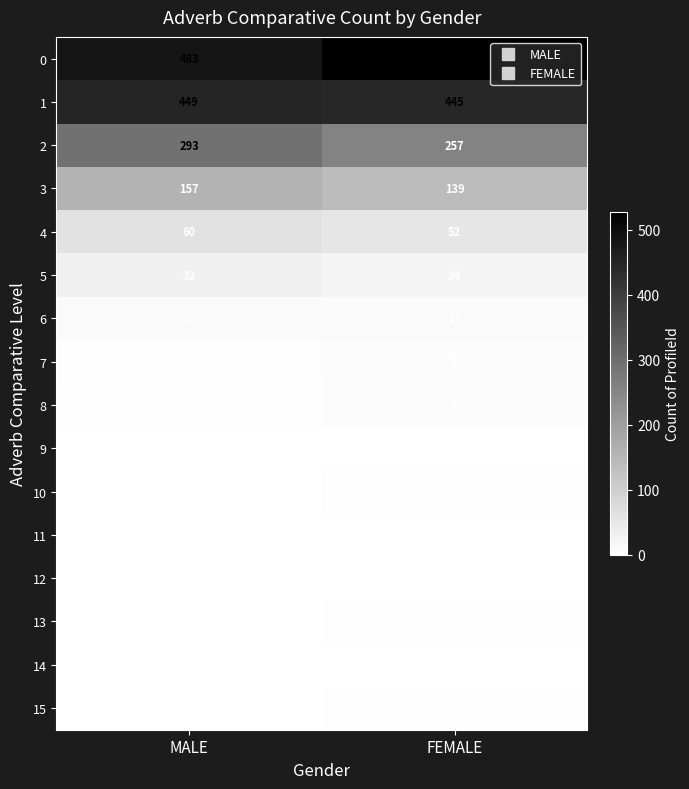

Rank the categories by 0 value from highest to lowest.

FEMALE, MALE